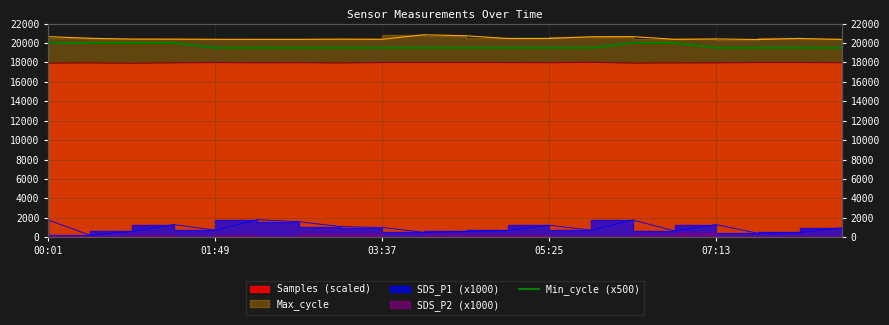

What is the difference between the second highest and minimum values?

500